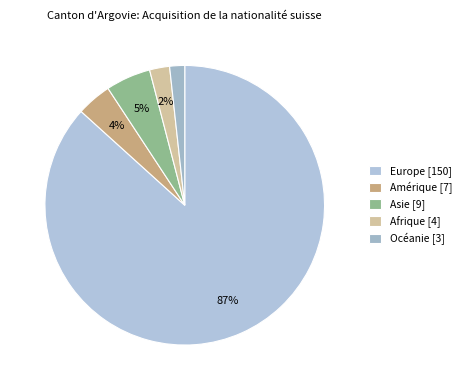

To the nearest percent, what percentage of the pie is Océanie?

2%